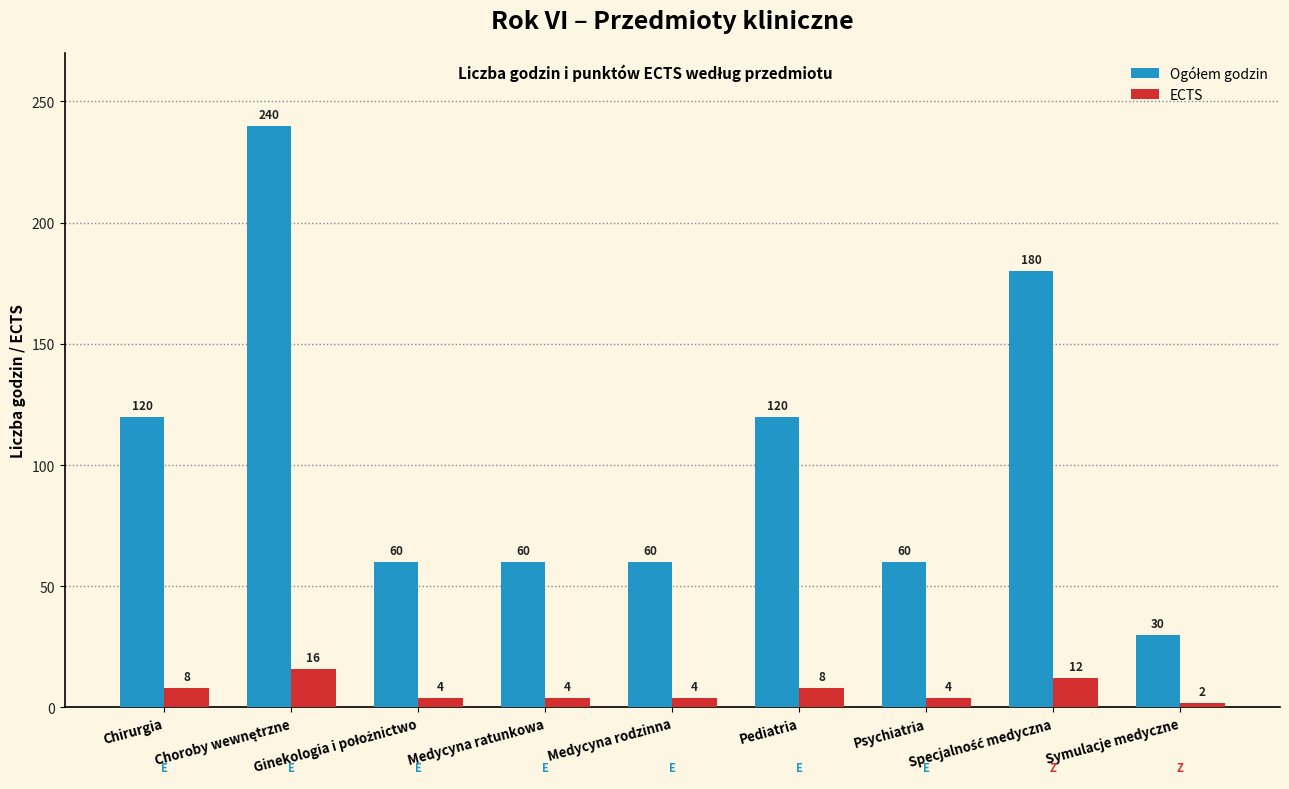

At how many categories does at least one series exceed 80?

4